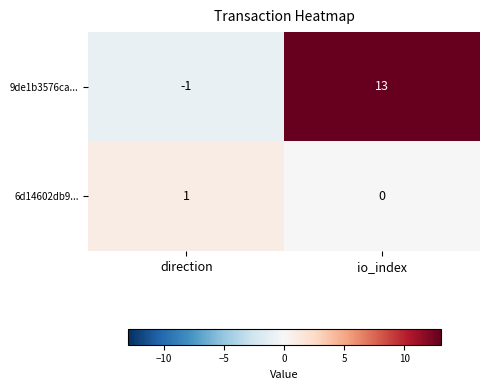

What is the sum of the 9de1b3576ca... values at direction and io_index?

12